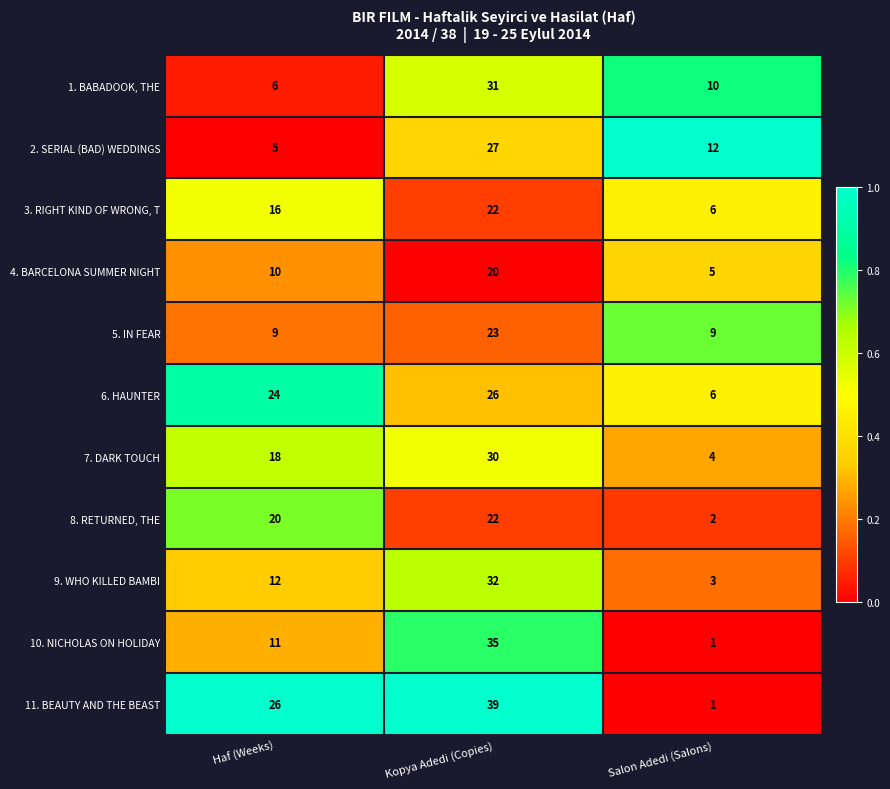

The value of 6. HAUNTER at Salon Adedi (Salons) is 2. True or false?

False